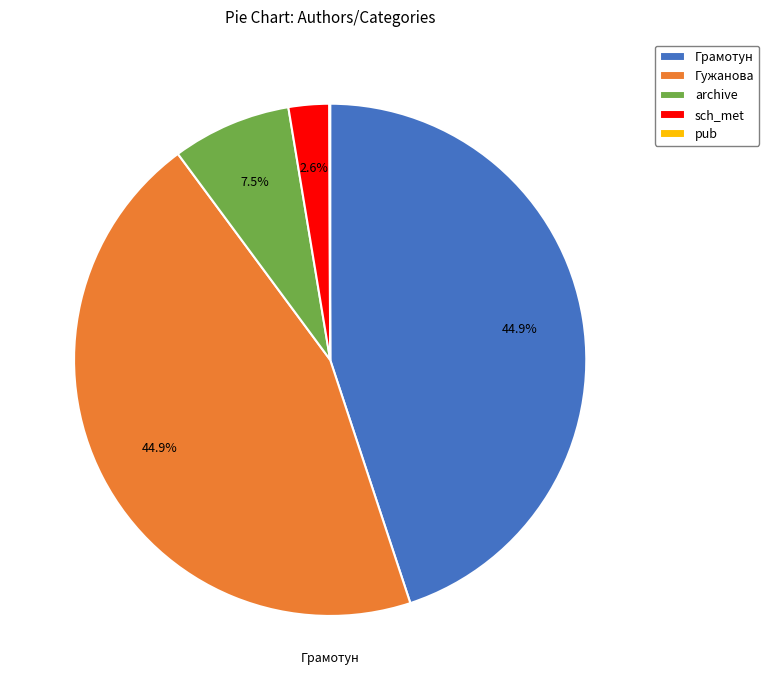

Does any single category account for the majority?

No